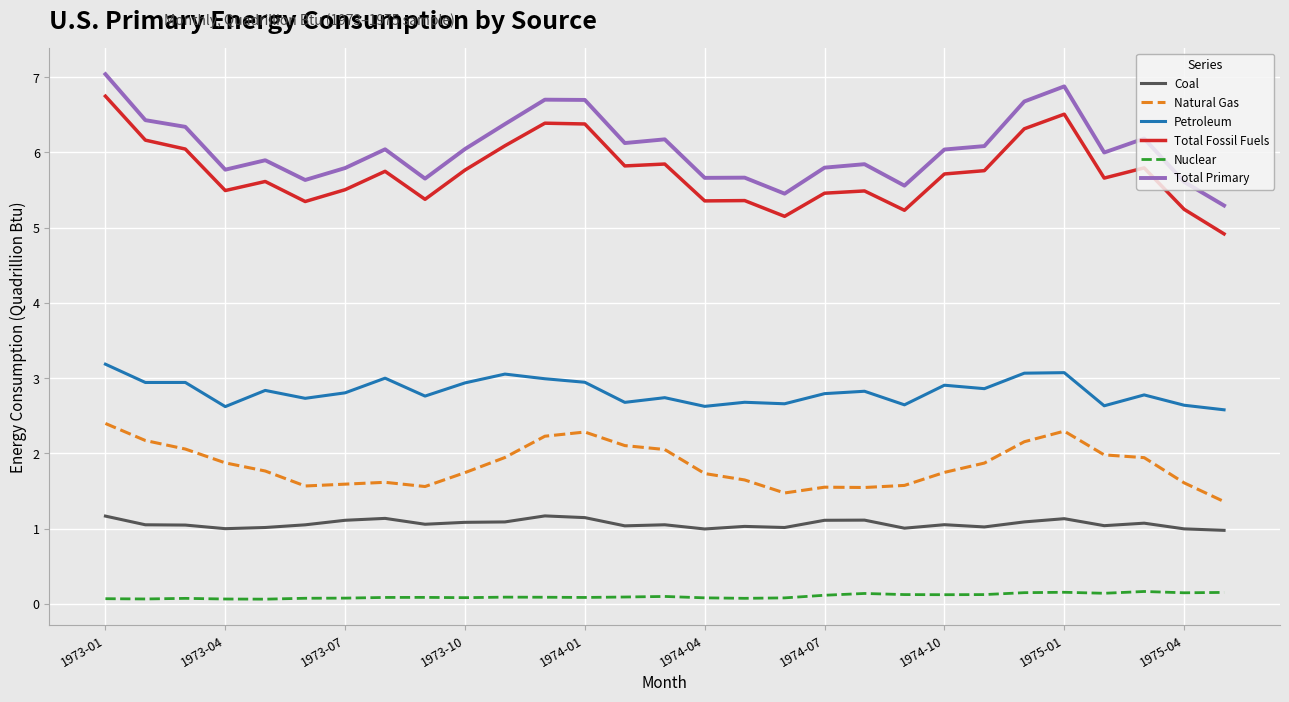

What is the minimum value for Coal?

1.0